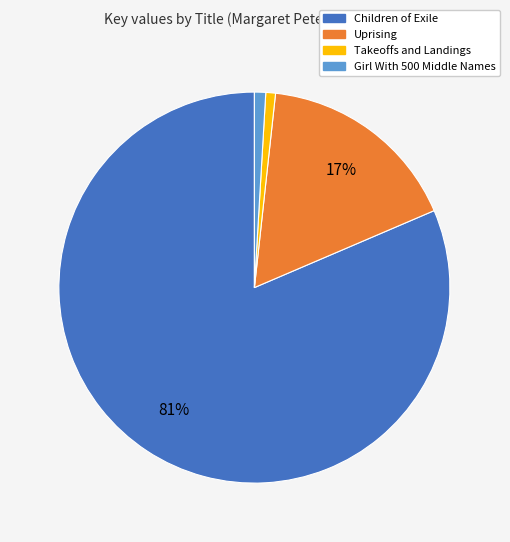

True or false: Uprising accounts for 9% of the total.

False